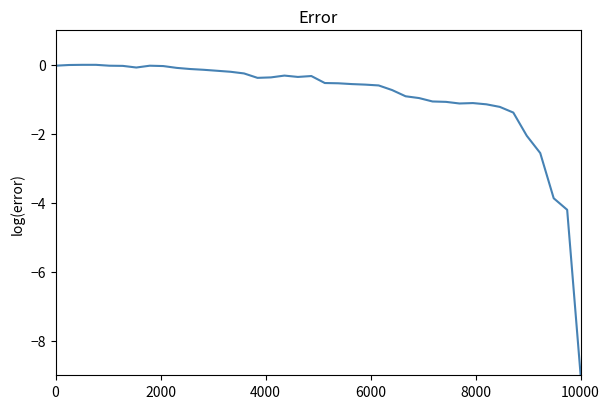

What is the difference between the maximum and minimum values?

9.0